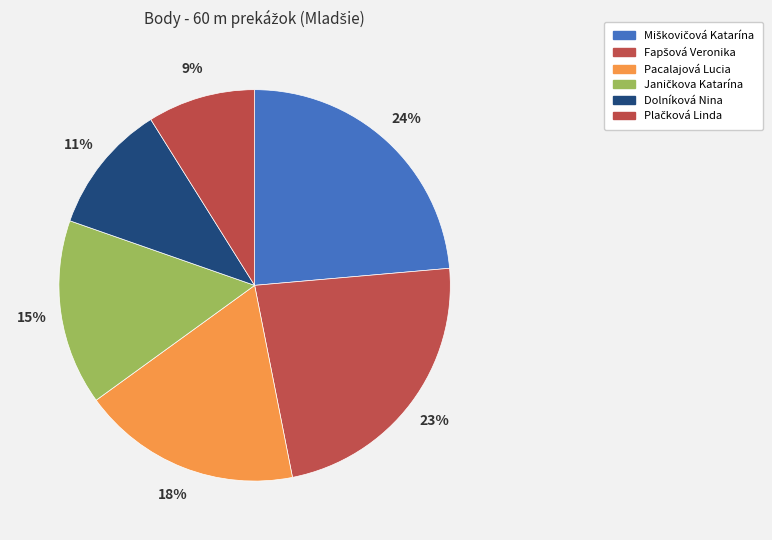

True or false: Pacalajová Lucia accounts for 24% of the total.

False